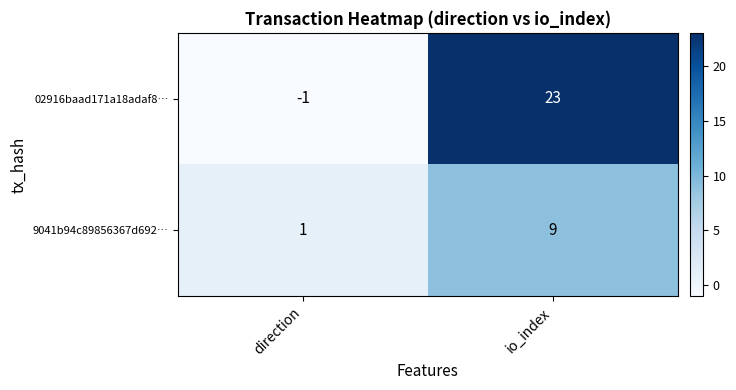

What is the difference between the 9041b94c89856367d692… values at io_index and direction?

8